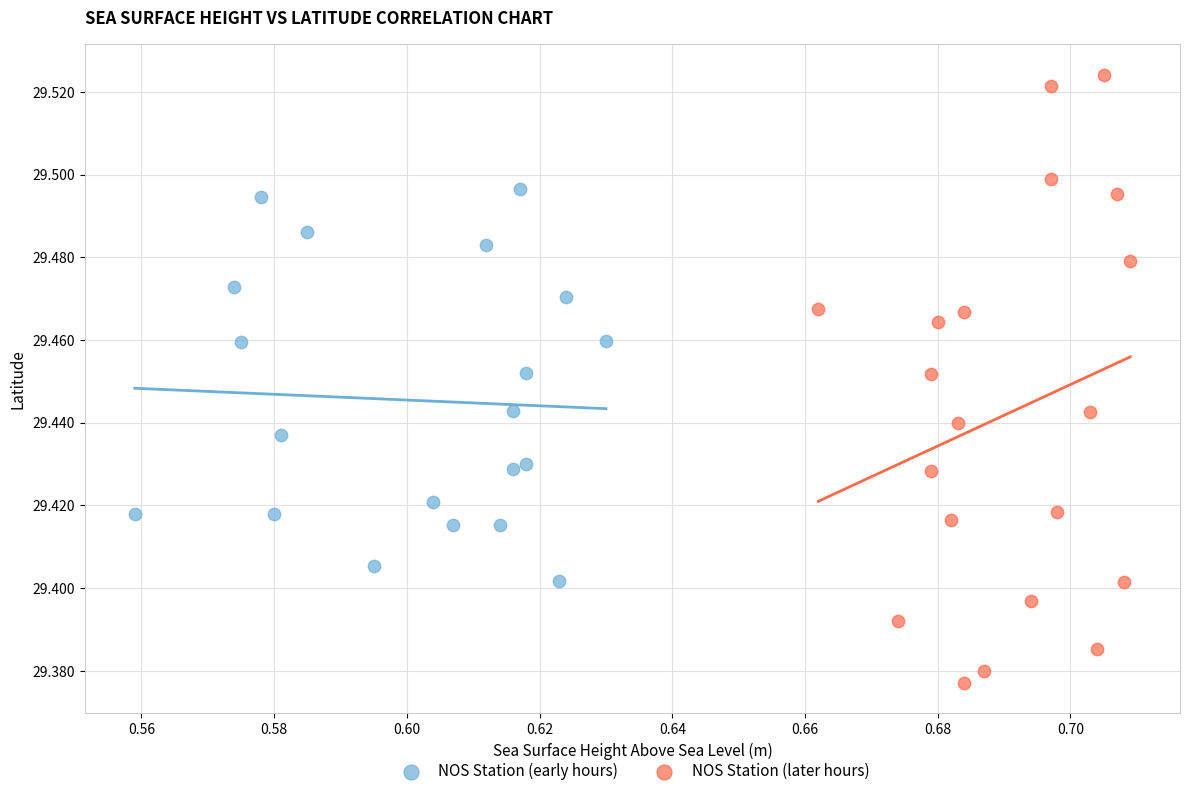

Which series contains the lowest Y value?

NOS Station (later hours)